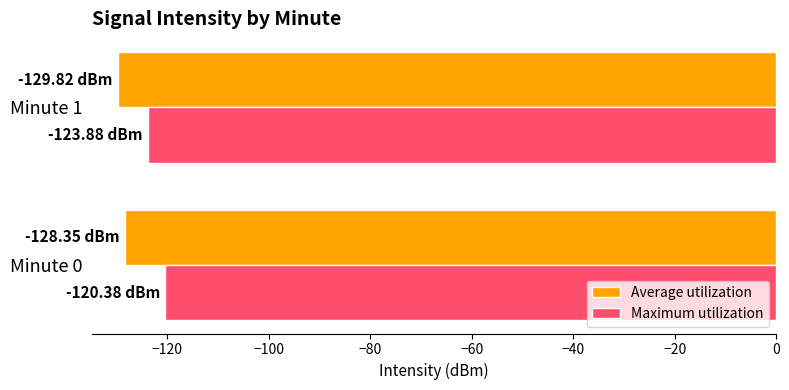

What is the total value across all series at Minute 0?

-248.7